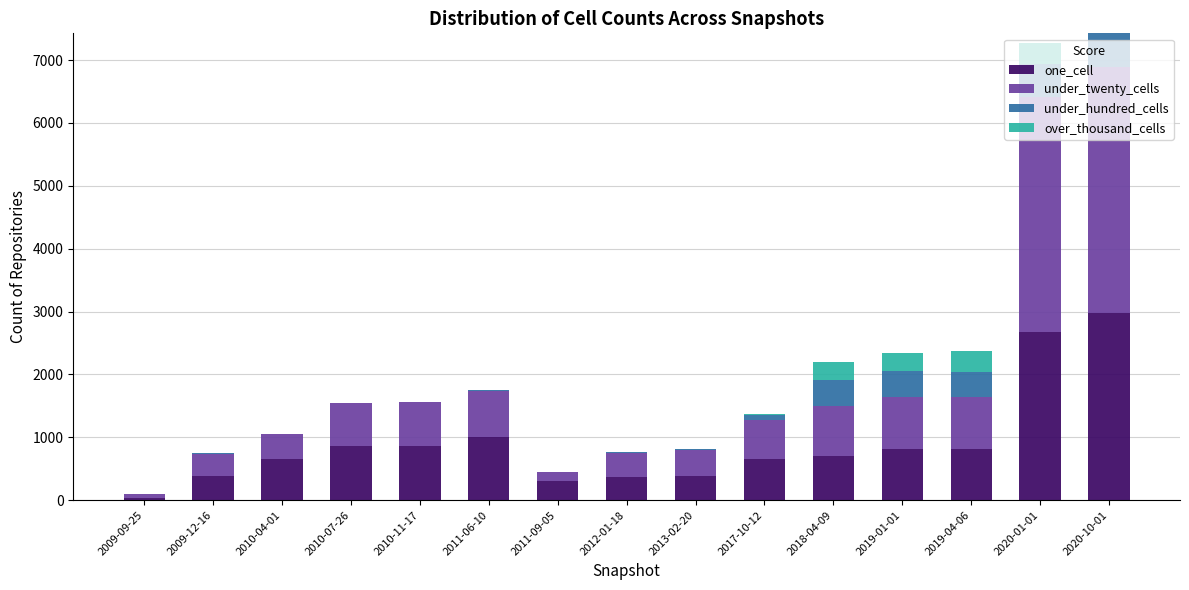

What is the sum of all one_cell values?

13481